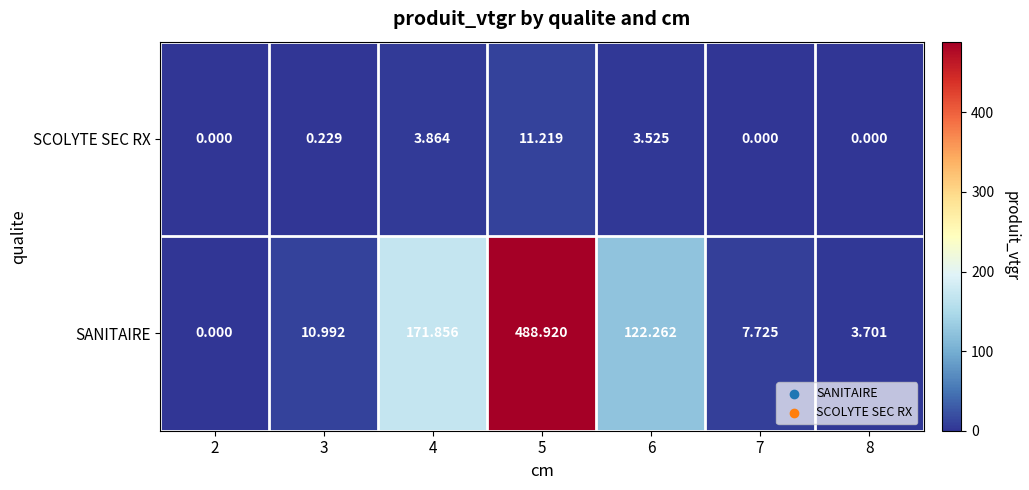

List the series in order of their overall mean, highest first.

SANITAIRE, SCOLYTE SEC RX